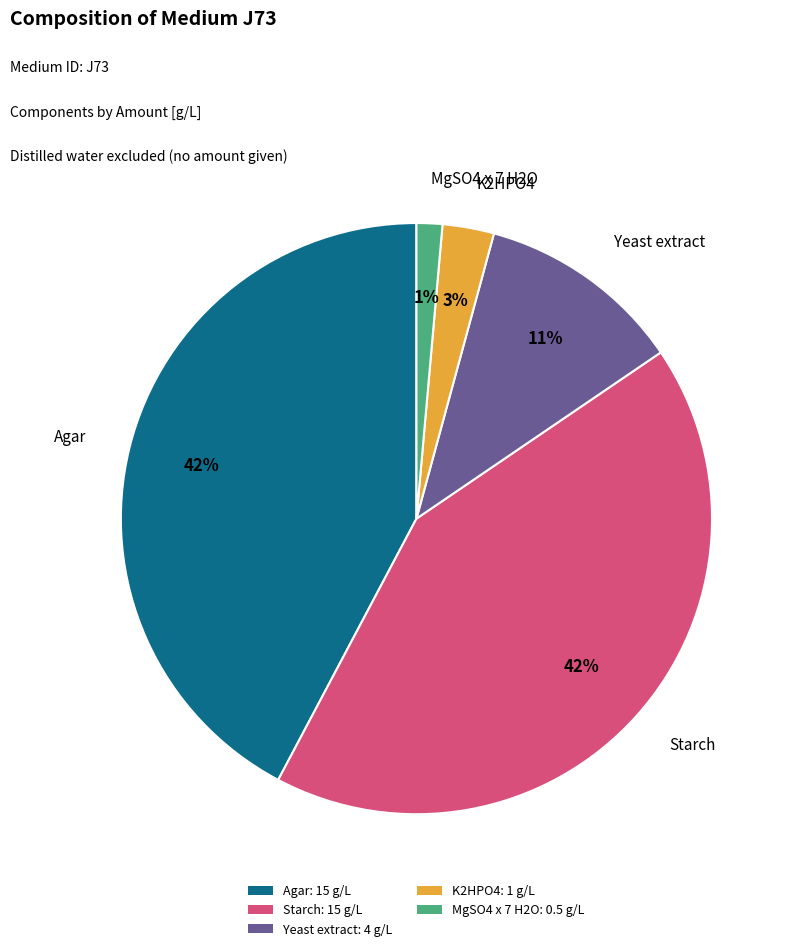

Combined, do Yeast extract and MgSO4 x 7 H2O account for over 50%?

No